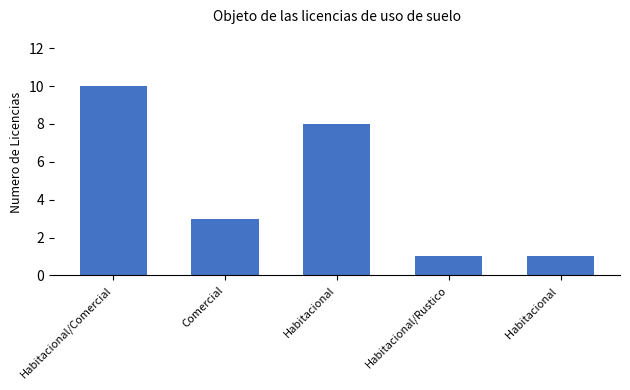

Reading left to right, extract all data points from this chart.

Habitacional/Comercial=10	Comercial=3	Habitacional=8	Habitacional/Rustico=1	Habitacional =1